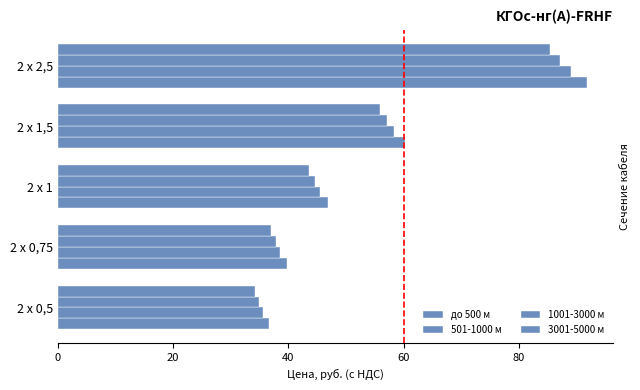

True or false: 501-1000 м has a value of 58.4 at 2 х 1,5.

True